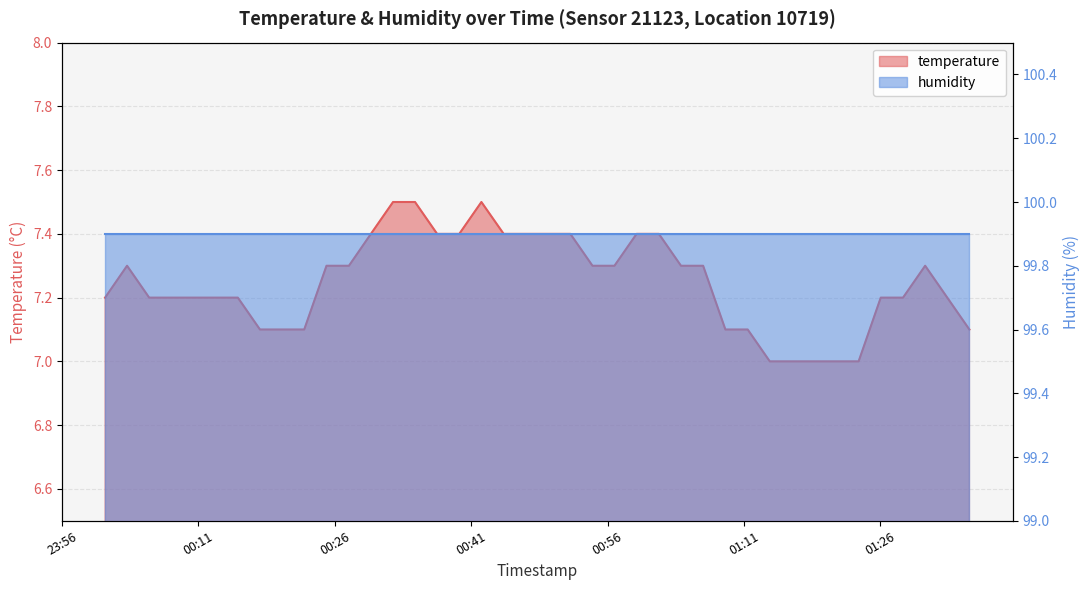

List the labels in order of value, smallest first.

2023-04-25T01:13:50, 2023-04-25T01:16:16, 2023-04-25T01:18:42, 2023-04-25T01:21:09, 2023-04-25T01:23:36, 2023-04-25T00:17:46, 2023-04-25T00:20:12, 2023-04-25T00:22:38, 2023-04-25T01:08:57, 2023-04-25T01:11:24, 2023-04-25T01:35:47, 2023-04-25T00:00:44, 2023-04-25T00:05:35, 2023-04-25T00:08:03, 2023-04-25T00:10:28, 2023-04-25T00:12:54, 2023-04-25T00:15:20, 2023-04-25T01:26:02, 2023-04-25T01:28:29, 2023-04-25T01:33:21, 2023-04-25T00:03:09, 2023-04-25T00:25:05, 2023-04-25T00:27:33, 2023-04-25T00:54:20, 2023-04-25T00:56:45, 2023-04-25T01:04:04, 2023-04-25T01:06:30, 2023-04-25T01:30:55, 2023-04-25T00:29:58, 2023-04-25T00:37:15, 2023-04-25T00:39:41, 2023-04-25T00:44:34, 2023-04-25T00:47:02, 2023-04-25T00:49:27, 2023-04-25T00:51:54, 2023-04-25T00:59:11, 2023-04-25T01:01:38, 2023-04-25T00:32:24, 2023-04-25T00:34:49, 2023-04-25T00:42:07